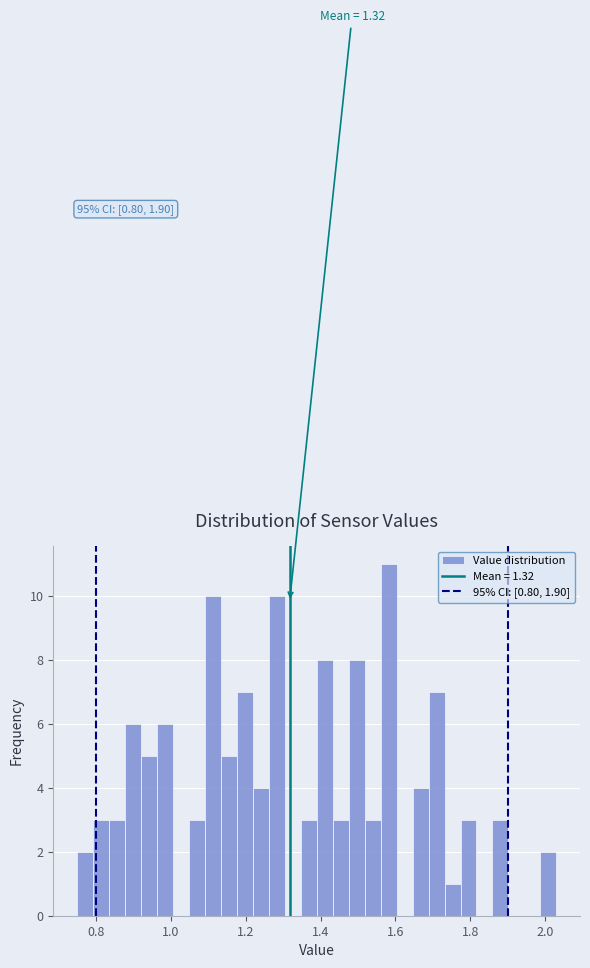

Around what value on the x-axis is the tallest bar? Give the approximate position of its centre, as read against the axis.

1.58